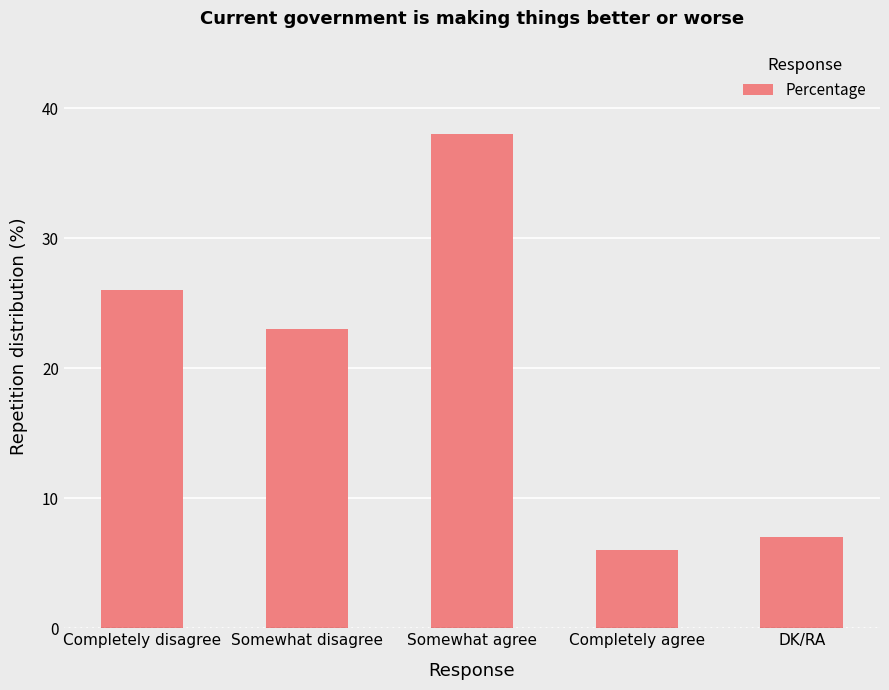

What is the ratio of the value at Completely agree to the value at Somewhat disagree?

0.3